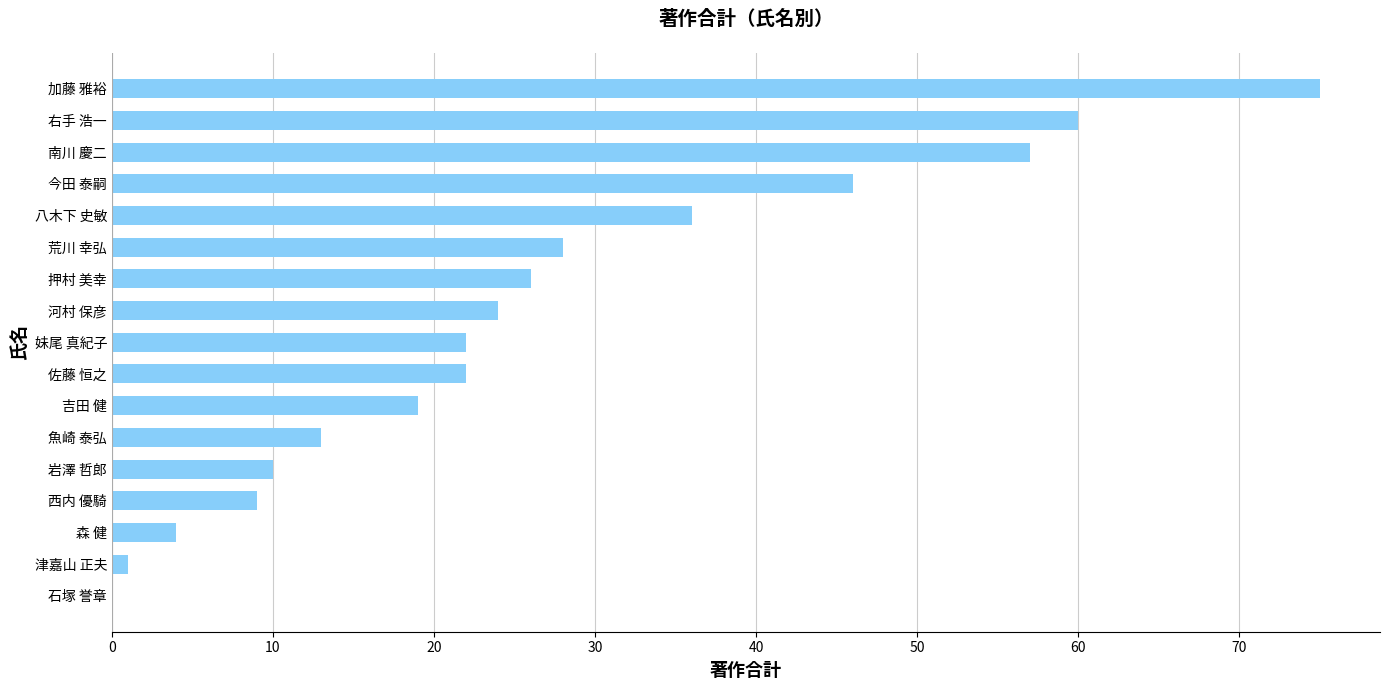

Where is the data nearest to the value 37?

八木下 史敏